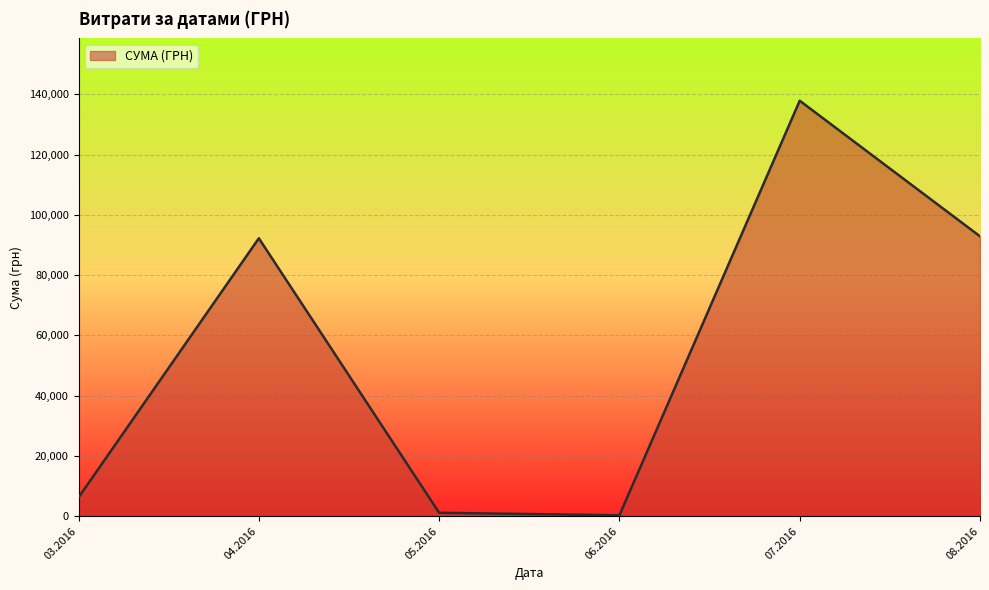

Approximately how many times larger is the value at 04.2016 compared to 08.2016?

1.0